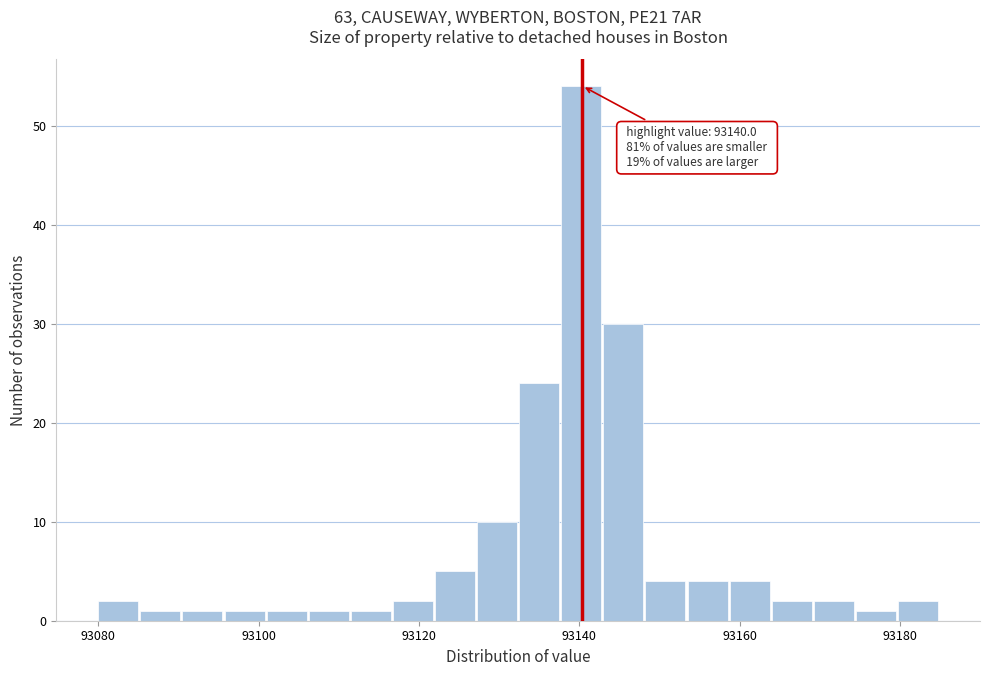

Around what value on the x-axis is the tallest bar? Give the approximate position of its centre, as read against the axis.

93140